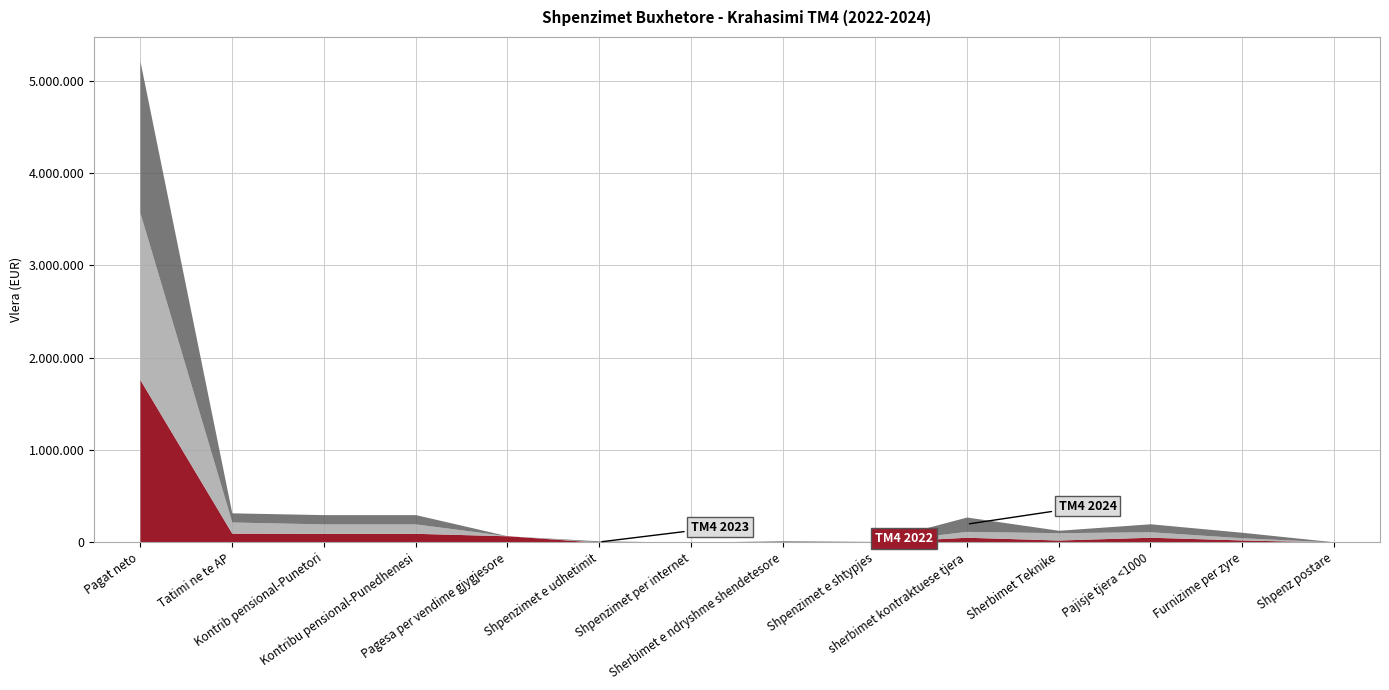

Reading right to left, list all the values displayed in this chart.

TM4 2022: Shpenz postare=2284.4	Furnizime per zyre=24894.0	Pajisje tjera <1000=54392.8	Sherbimet Teknike=24349.9	sherbimet kontraktuese tjera=54251.0	Shpenzimet e shtypjes=2254.6	Sherbimet e ndryshme shendetesore=2225.0	Shpenzimet per internet=150.0	Shpenzimet e udhetimit=302.0	Pagesa per vendime gjygjesore=70211.1	Kontribu pensional-Punedhenesi=96956.9	Kontrib pensional-Punetori=96956.9	Tatimi ne te AP=98393.4	Pagat neto=1762480.3
TM4 2023: Shpenz postare=1025.4	Furnizime per zyre=23601.4	Pajisje tjera <1000=59442.2	Sherbimet Teknike=79439.2	sherbimet kontraktuese tjera=63448.8	Shpenzimet e shtypjes=1202.5	Sherbimet e ndryshme shendetesore=2473.0	Shpenzimet per internet=480.0	Shpenzimet e udhetimit=4954.1	Pagesa per vendime gjygjesore=0.0	Kontribu pensional-Punedhenesi=101884.6	Kontrib pensional-Punetori=101884.6	Tatimi ne te AP=121302.7	Pagat neto=1809702.1
TM4 2024: Shpenz postare=1324.1	Furnizime per zyre=59483.1	Pajisje tjera <1000=86500.9	Sherbimet Teknike=26073.7	sherbimet kontraktuese tjera=155861.8	Shpenzimet e shtypjes=5732.8	Sherbimet e ndryshme shendetesore=11733.9	Shpenzimet per internet=712.5	Shpenzimet e udhetimit=10152.0	Pagesa per vendime gjygjesore=0.0	Kontribu pensional-Punedhenesi=100678.5	Kontrib pensional-Punetori=100678.5	Tatimi ne te AP=99272.7	Pagat neto=1643910.2